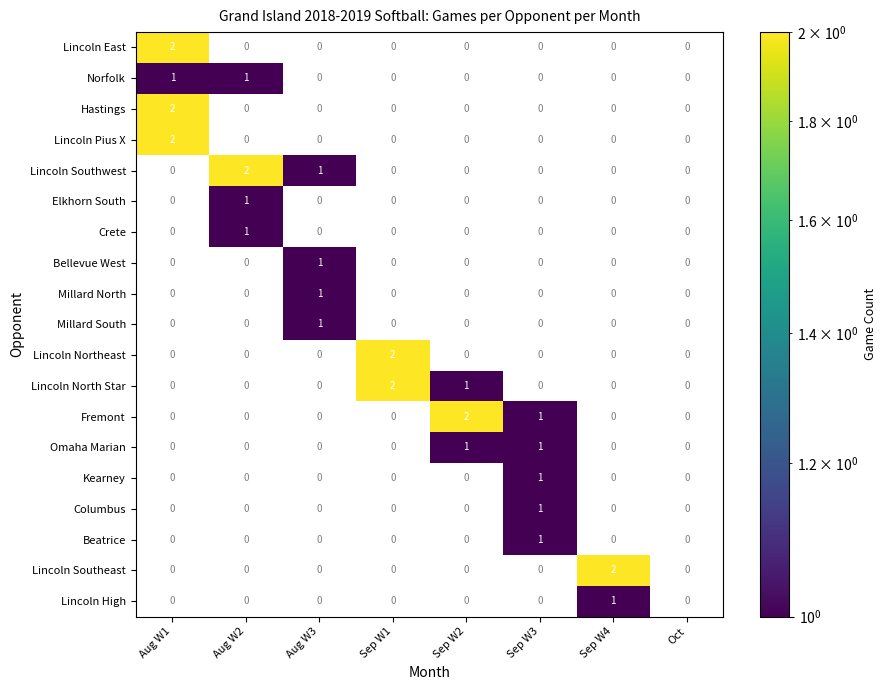

At which category does the chart reach its peak across all series?

Aug W1